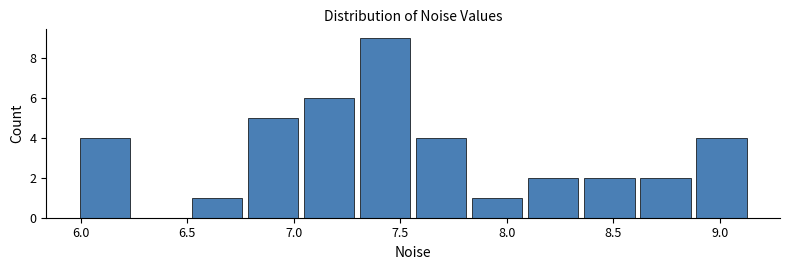

Reading left to right, transcribe this chart: for each bar, give the range it covers on the x-axis and its height. Neither the bar edges nor the heights are printed on the chart, so give them approximately, as read against the axes.

6.00 to 6.25: 4
6.25 to 6.50: 0
6.50 to 6.75: 1
6.75 to 7.05: 5
7.05 to 7.30: 6
7.30 to 7.55: 9
7.55 to 7.80: 4
7.80 to 8.10: 1
8.10 to 8.35: 2
8.35 to 8.60: 2
8.60 to 8.90: 2
8.90 to 9.15: 4